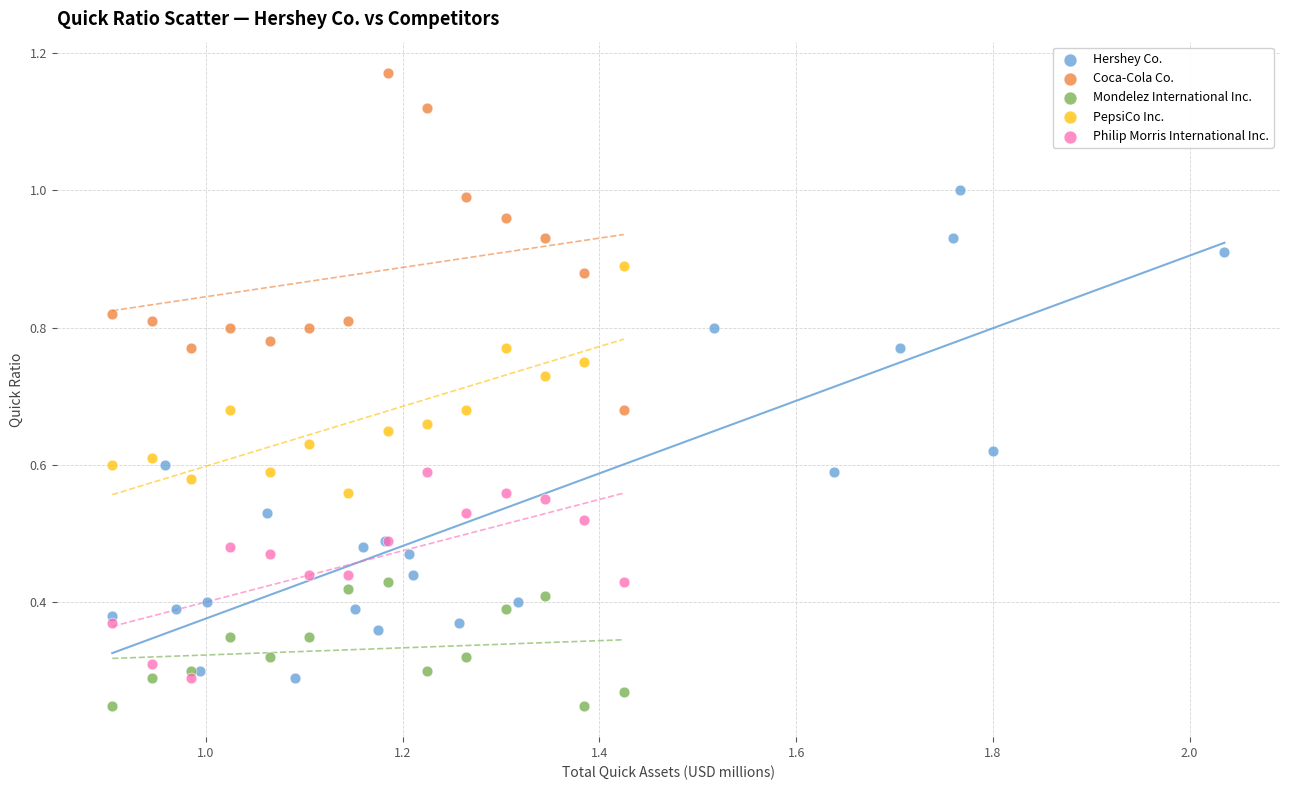

Which series contains the highest Y value?

Coca-Cola Co.